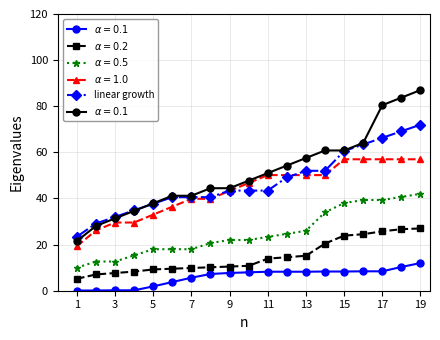

How many categories are shown in the chart?

19